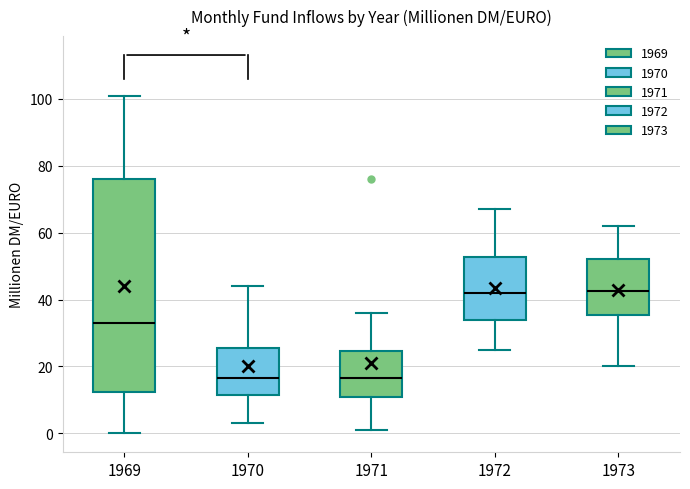

Which box is the tallest, from its lower edge to its upper edge?

1969